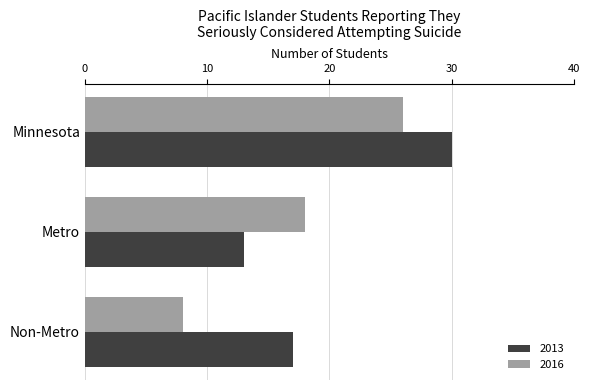

What is the highest value of the 2016 series?

26